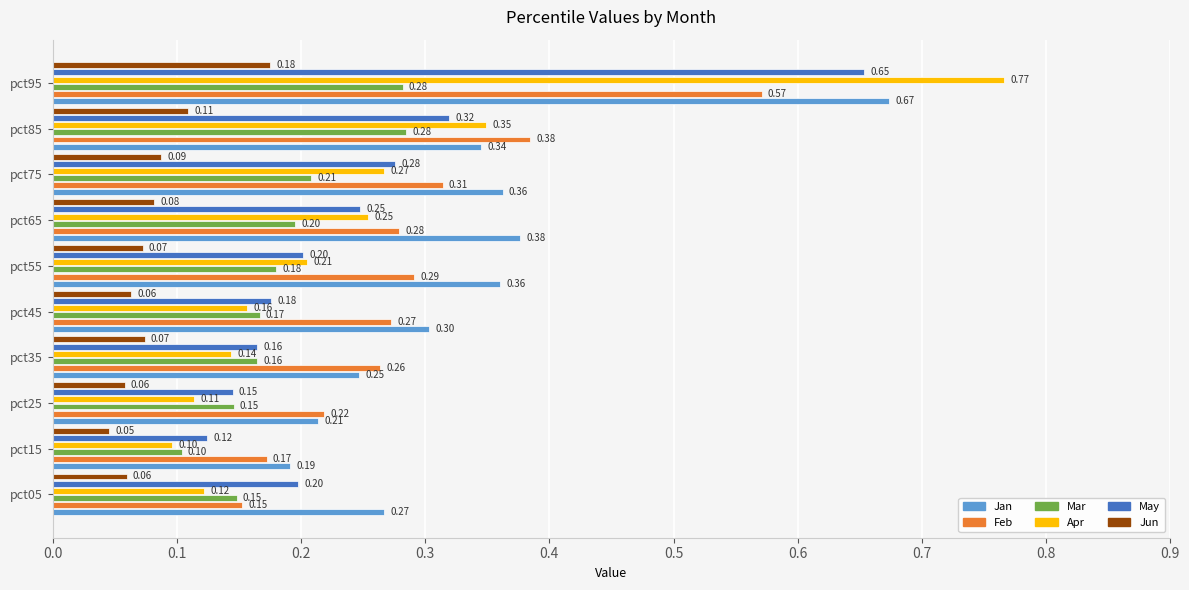

List the series in order of their peak value, lowest first.

Jun, Mar, Feb, May, Jan, Apr